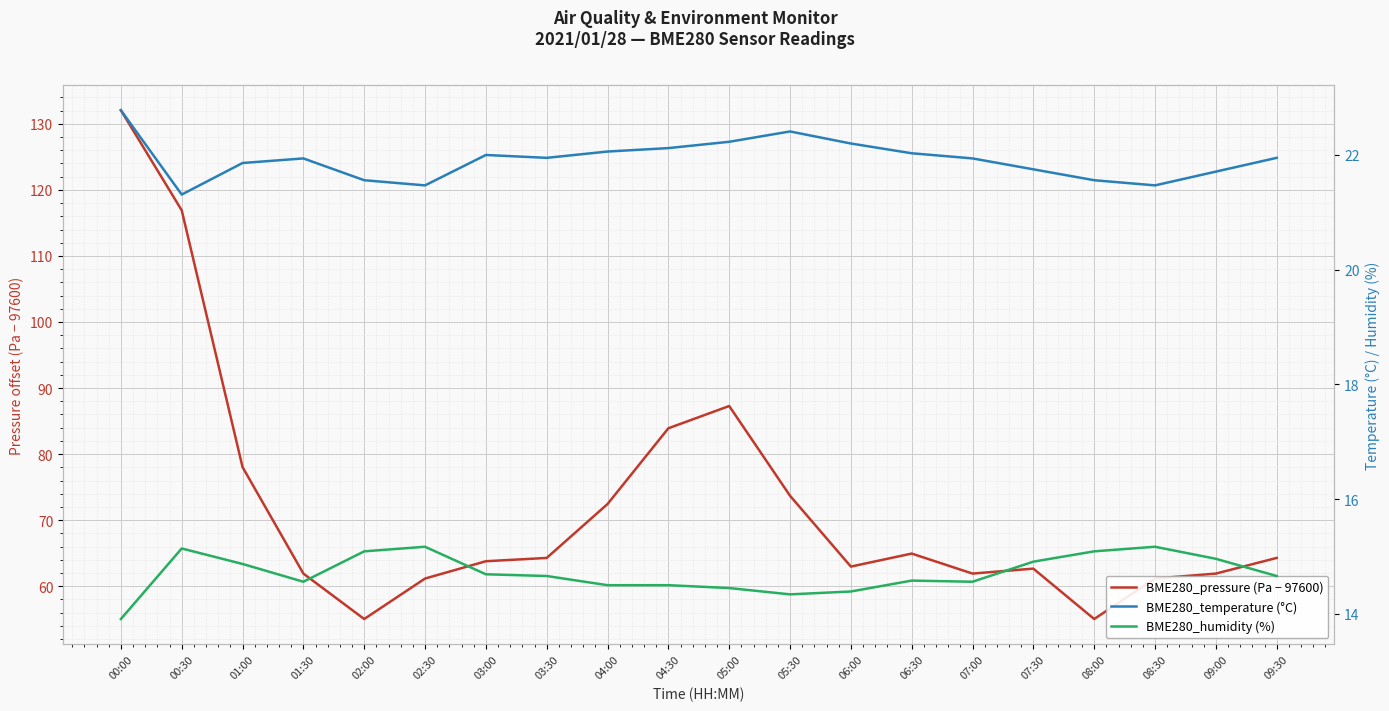

Reading left to right, what are all the values shown in this chart?

BME280_pressure (Pa − 97600): 132.1	116.9	78.0	61.9	55.0	61.2	63.8	64.3	72.4	83.9	87.3	73.7	63.0	64.9	61.9	62.7	55.0	61.2	61.9	64.3
BME280_temperature (°C): 22.8	21.3	21.9	21.9	21.6	21.5	22.0	21.9	22.1	22.1	22.2	22.4	22.2	22.0	21.9	21.8	21.6	21.5	21.7	21.9
BME280_humidity (%): 13.9	15.1	14.9	14.6	15.1	15.2	14.7	14.7	14.5	14.5	14.4	14.3	14.4	14.6	14.6	14.9	15.1	15.2	15.0	14.7